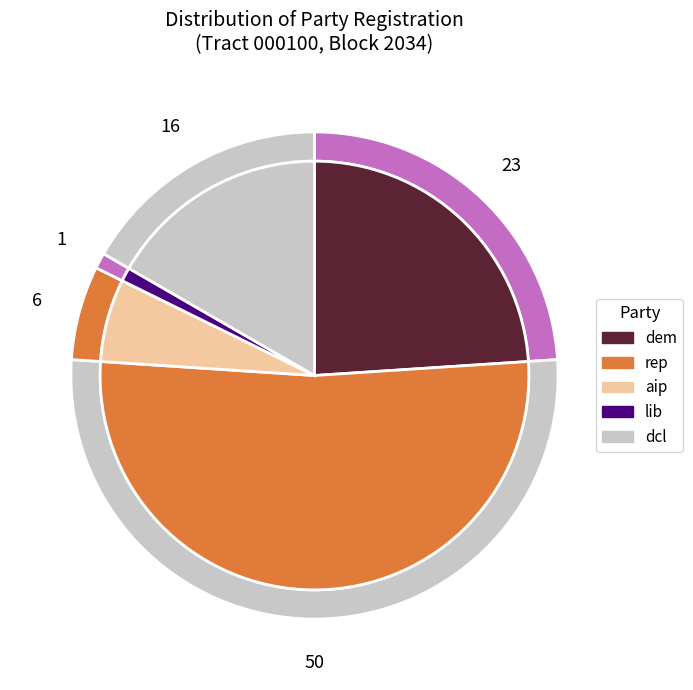

What is the largest slice in the pie chart?

rep